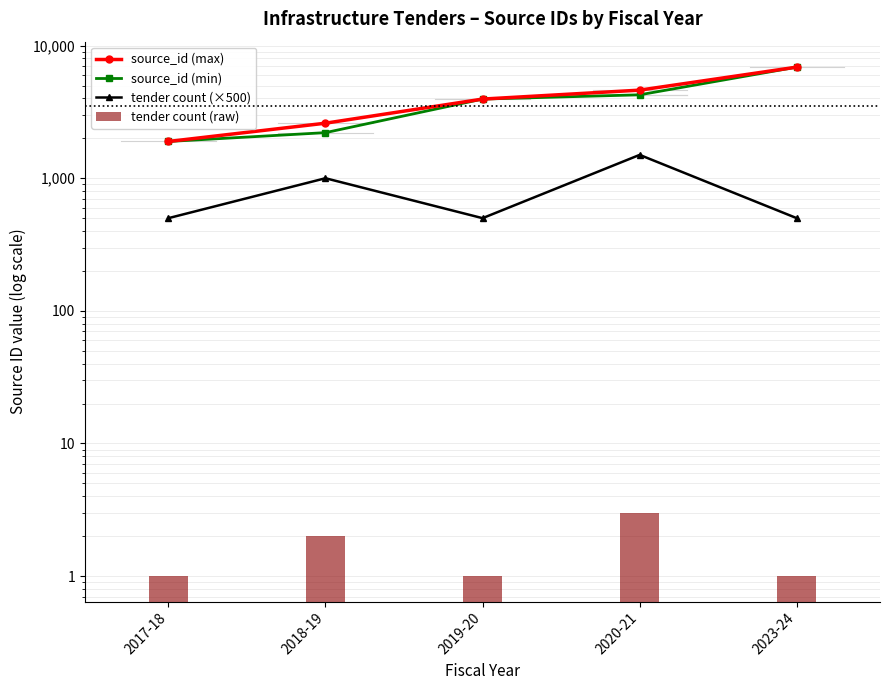

True or false: tender count (×500) has a value of 2315 at 2020-21.

False